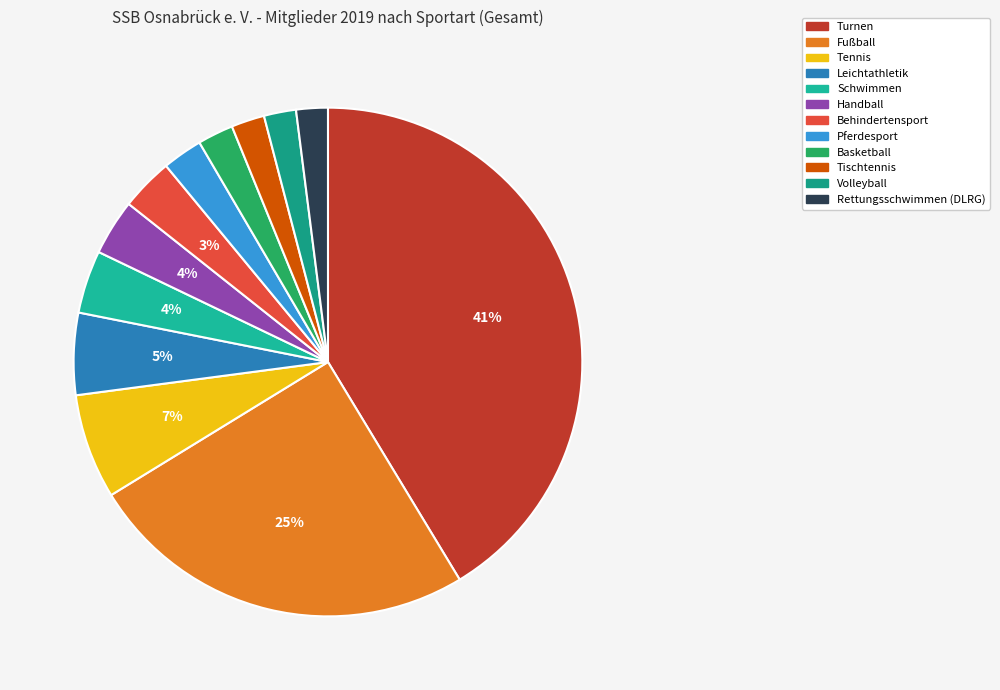

The Behindertensport slice represents 1% of the pie. True or false?

False